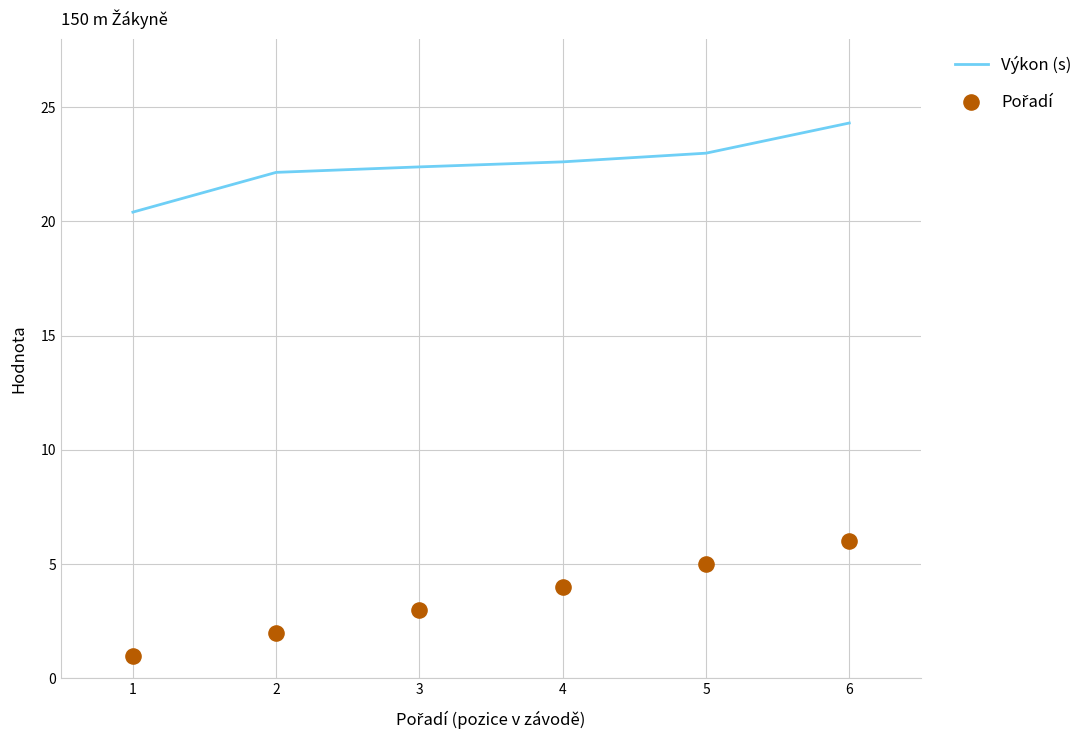

Which series has the largest total across all categories?

Výkon (s)